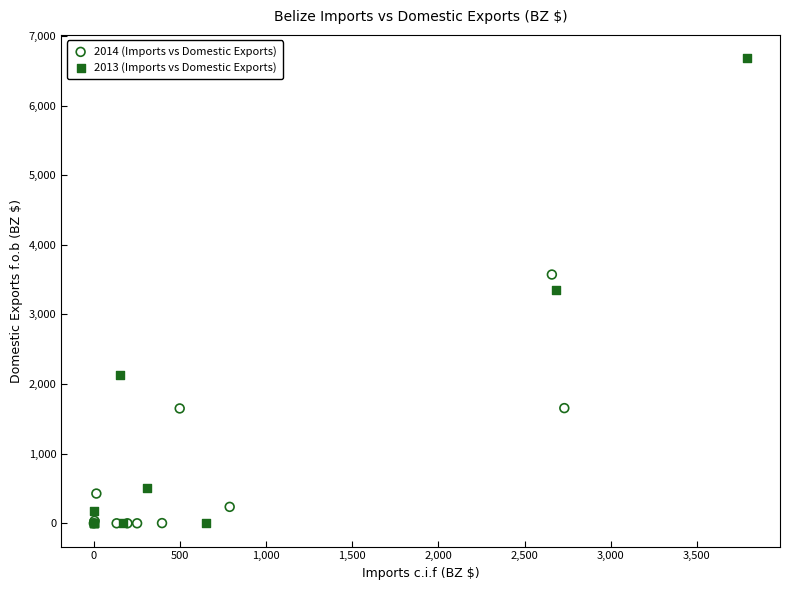

Which series reaches the maximum Y coordinate?

2013 (Imports vs Domestic Exports)